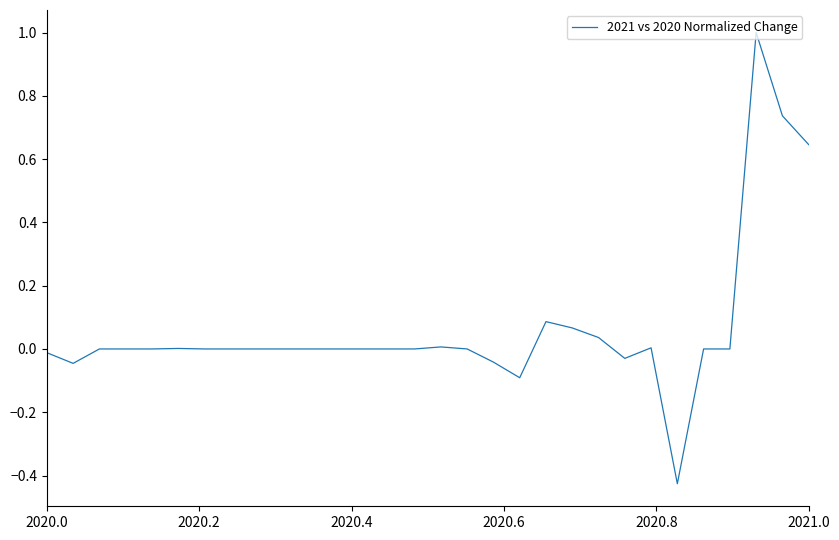

What is the maximum value shown in the chart?

1.0